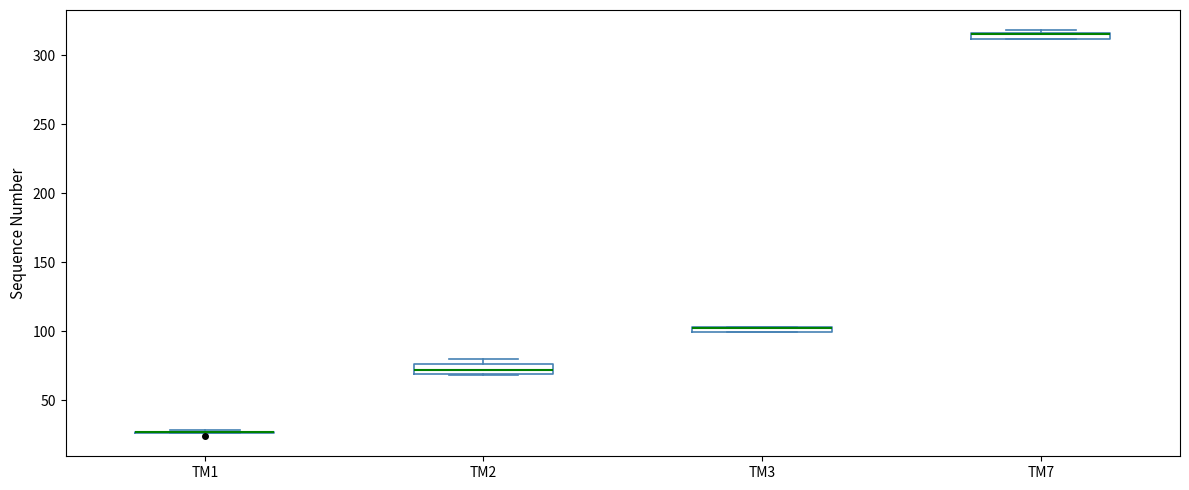

Where is the upper edge of the box for TM7 on the y-axis? The values are not printed on the chart, so give them approximately, as read against the axis.

315